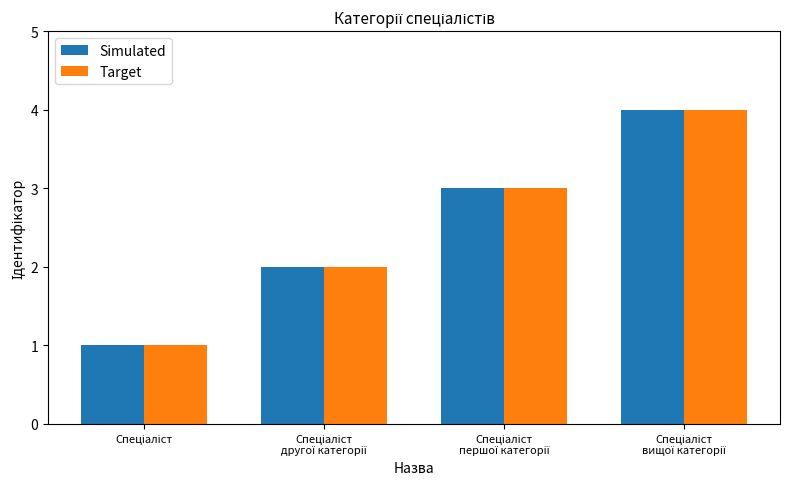

What is the difference between the maximum and minimum values in the Simulated series?

3